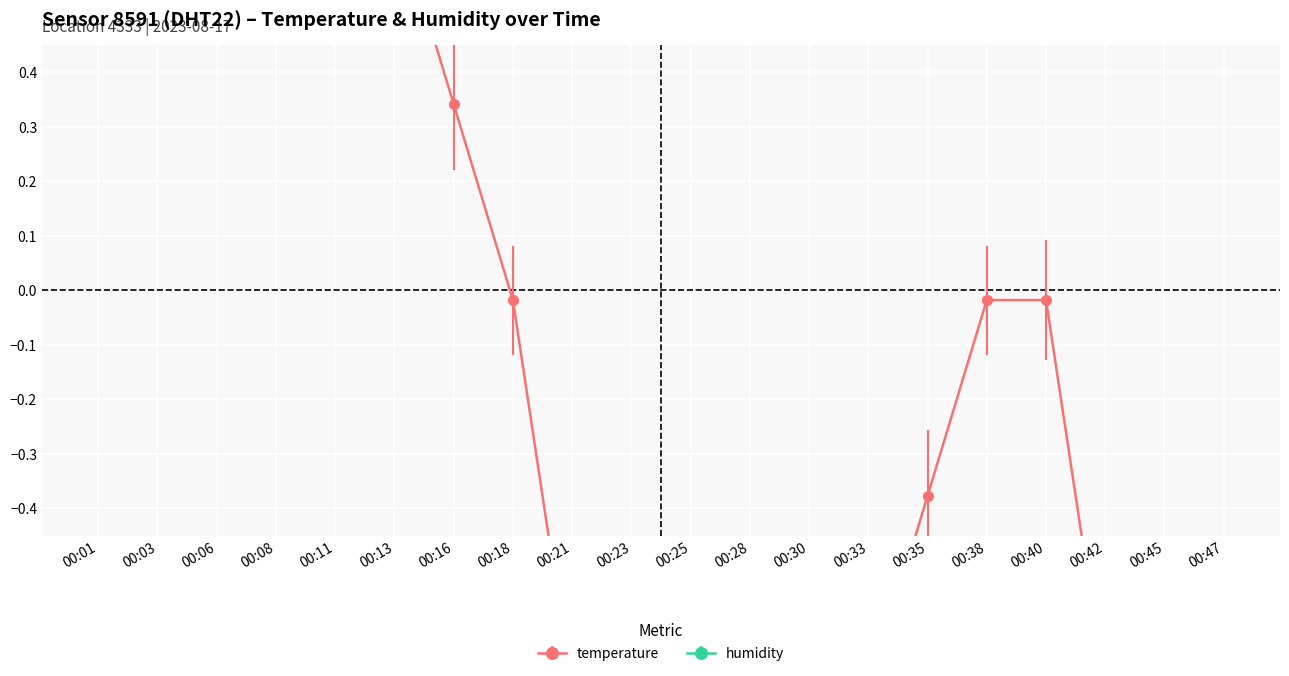

What is the maximum value shown in the chart?

1.8